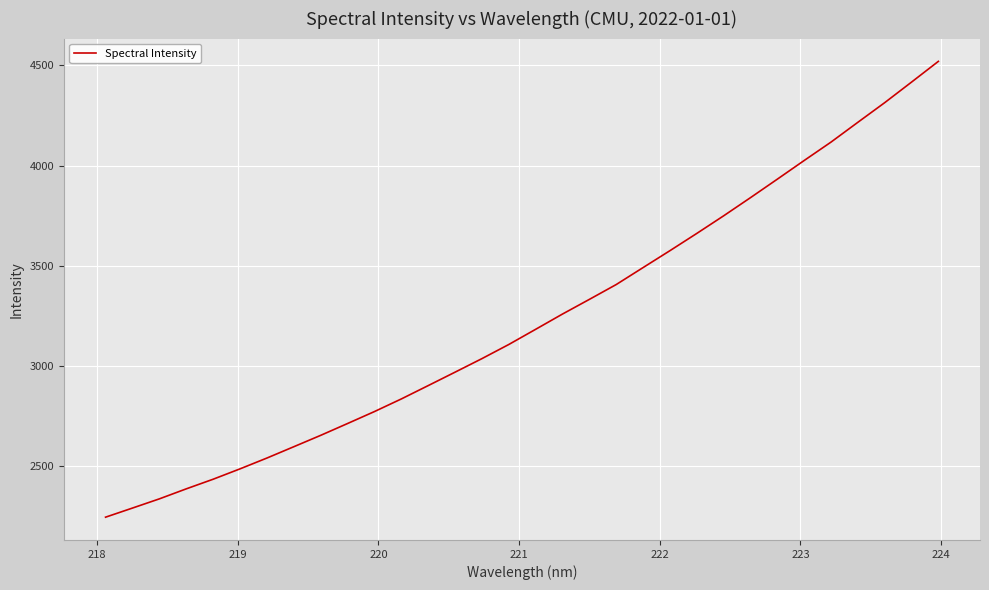

What is the sum of all values?

103337.8